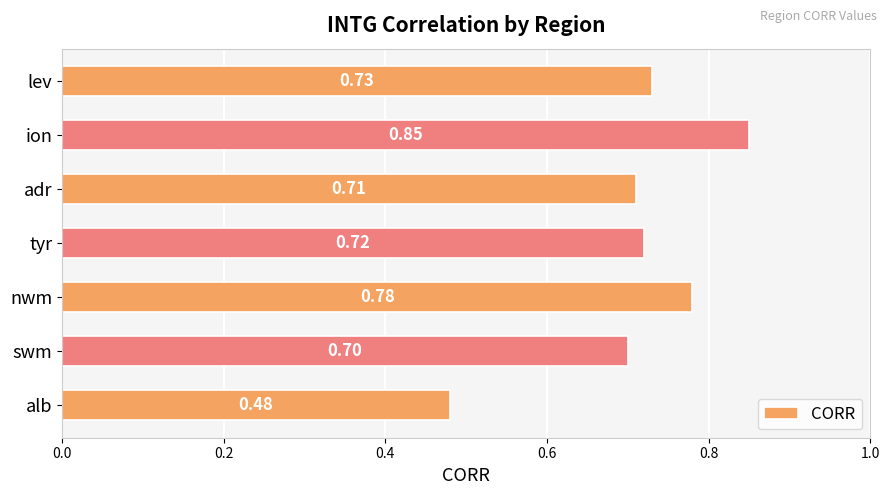

What is the sum of all values?

5.0